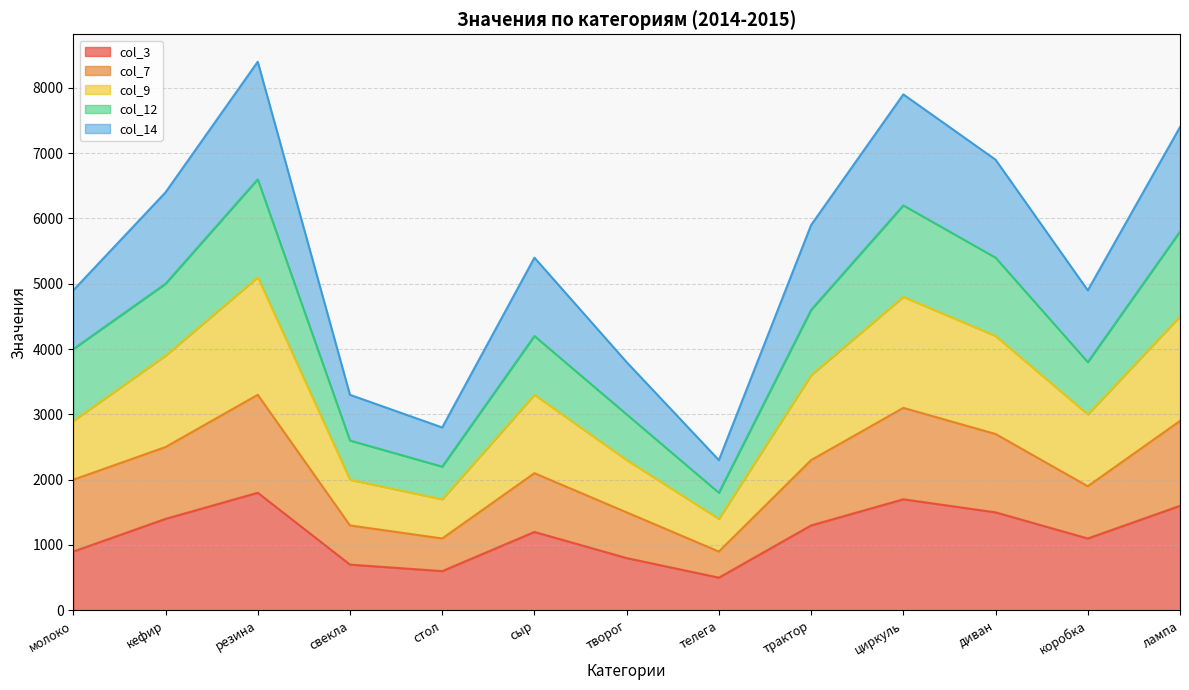

In col_3, how many points are higher than both neighbors (excluding endpoints)?

3